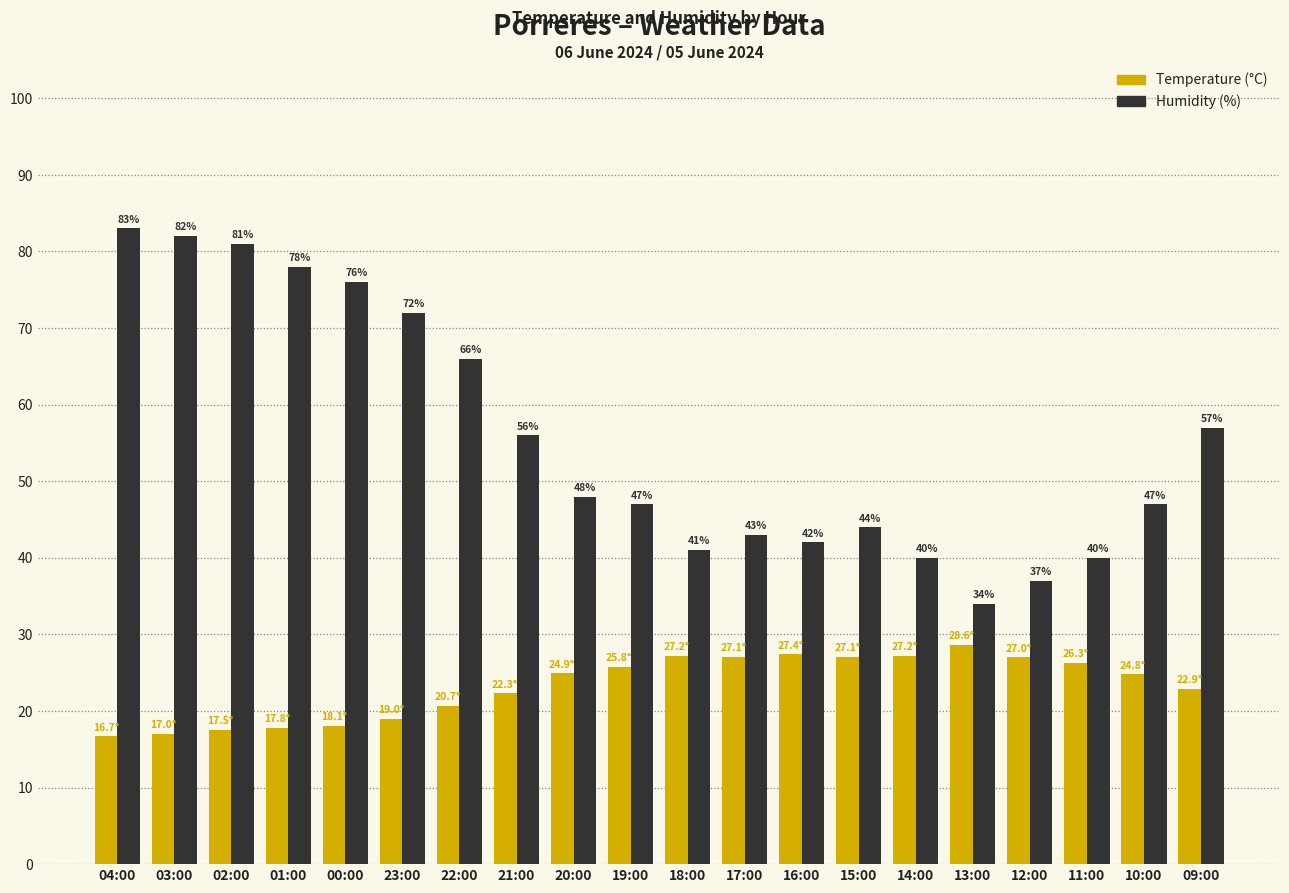

At which category is the sum across all series the highest?

04:00